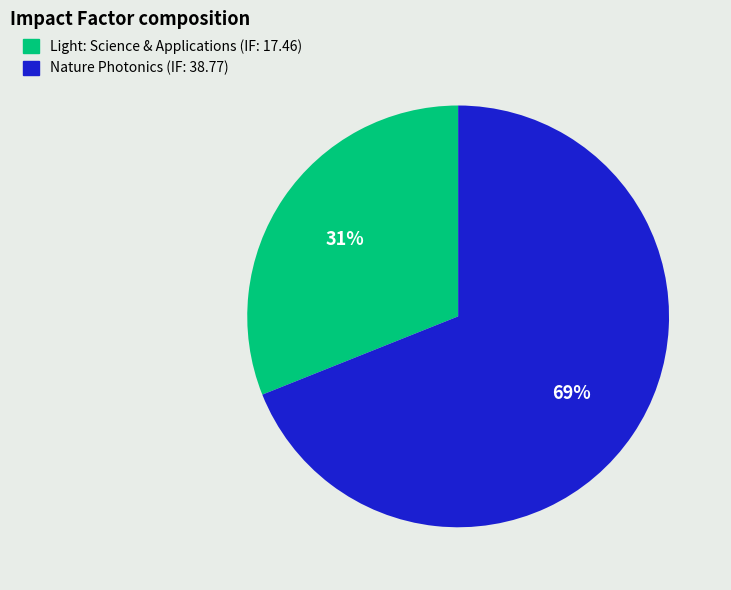

Rank the categories by value from highest to lowest.

Nature Photonics (IF: 38.77), Light: Science & Applications (IF: 17.46)